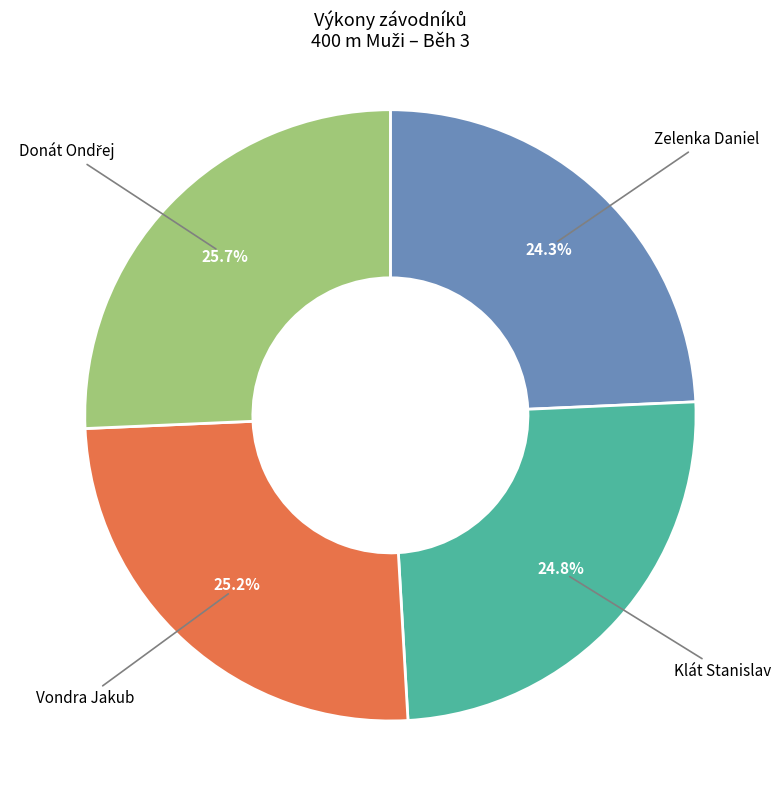

Is there a majority slice in this chart?

No